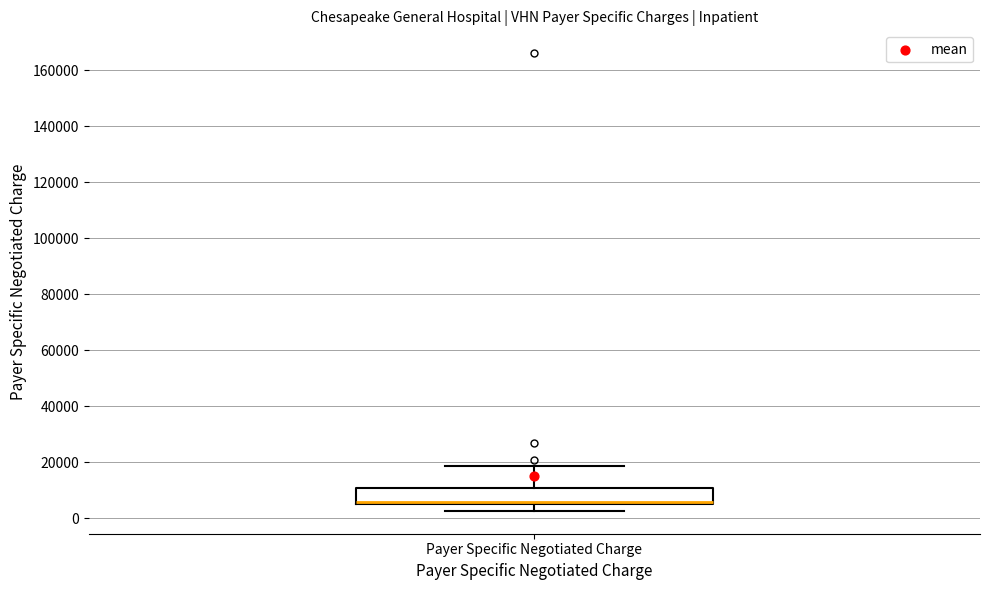

Where does the lower whisker of the box for Payer Specific Negotiated Charge end on the y-axis? The values are not printed on the chart, so give them approximately, as read against the axis.

2000